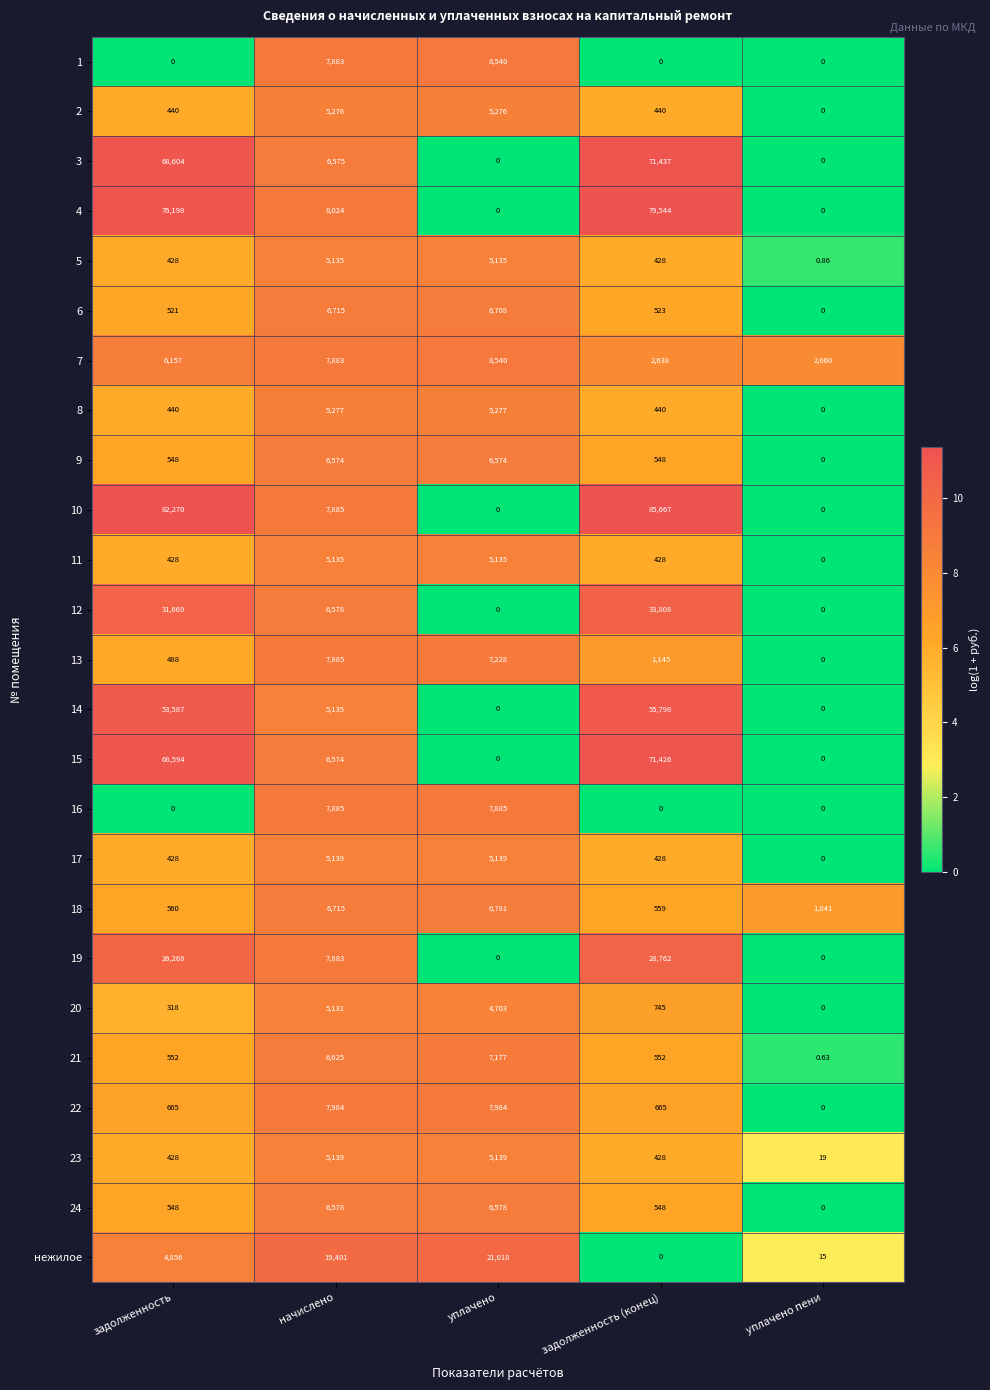

Which category has the lowest value in the 11 series?

уплачено пени